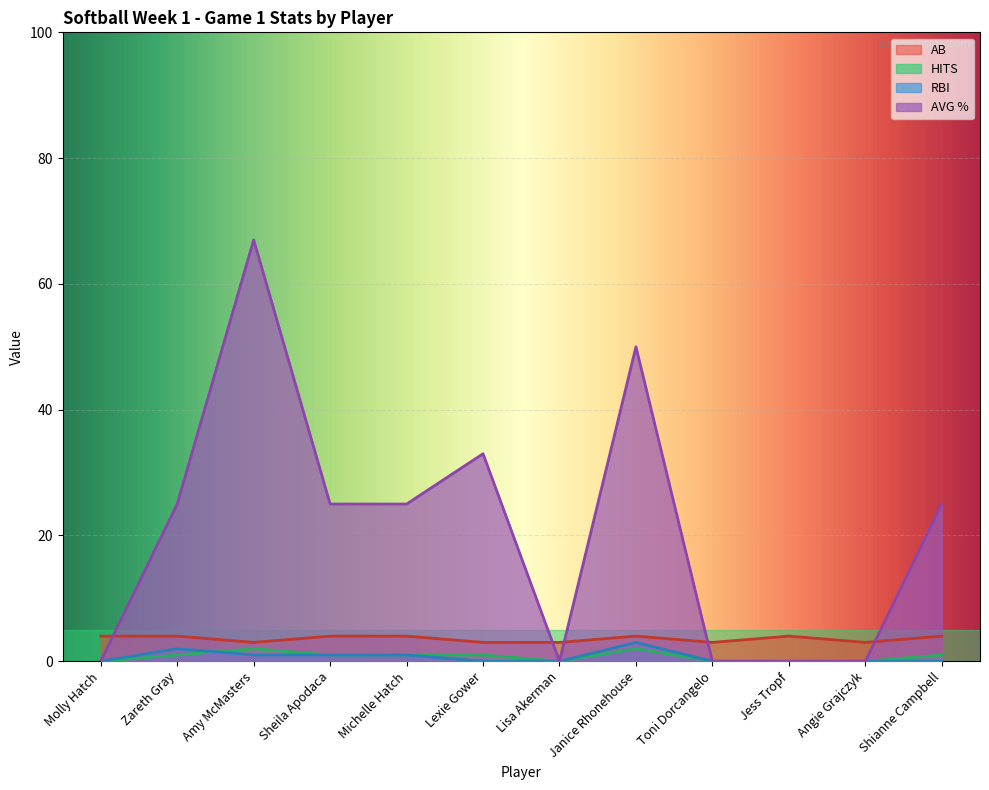

How many data points in HITS are less than 1?

5